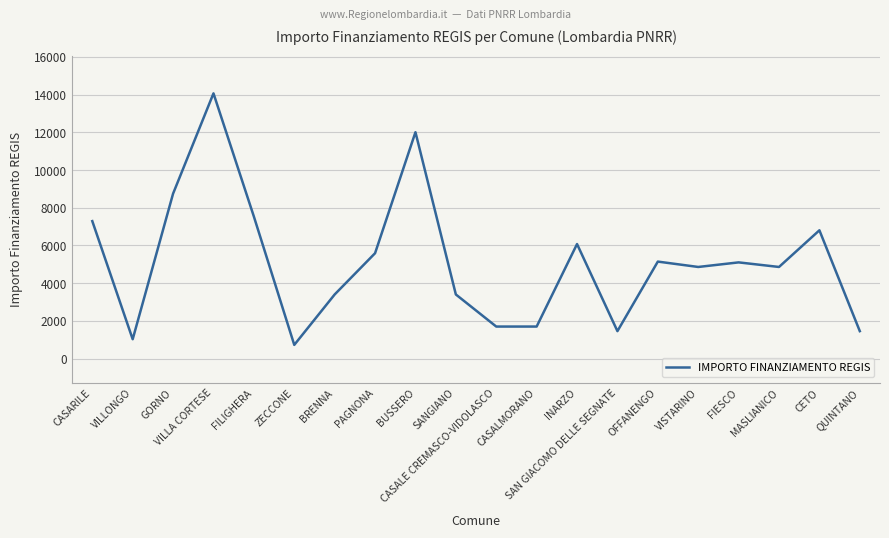

What is the maximum value shown in the chart?

14063